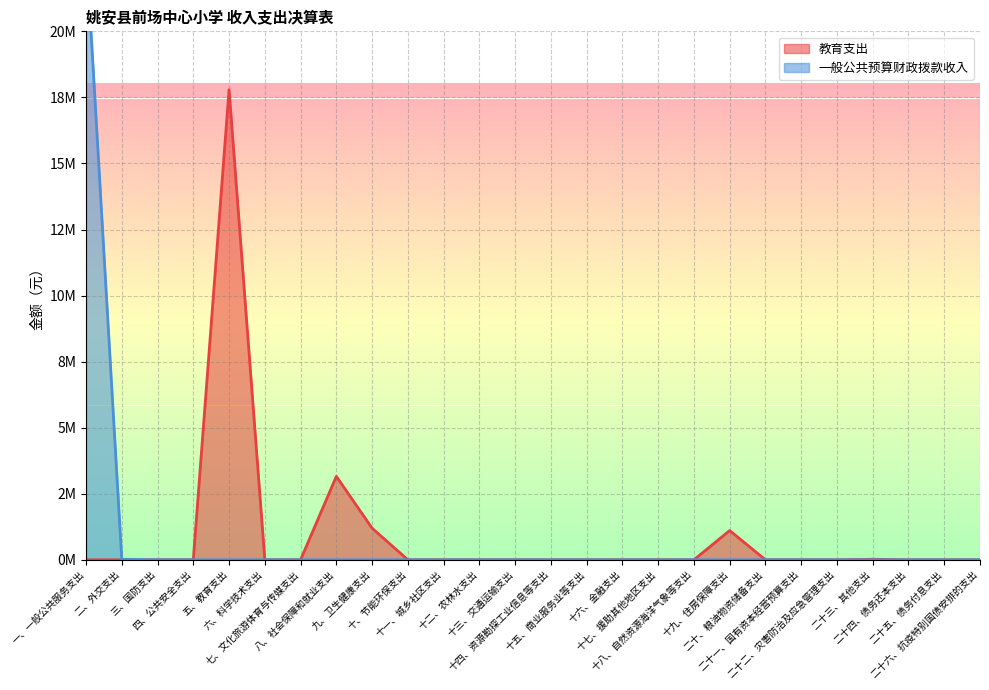

True or false: 教育支出 and 一般公共预算财政拨款收入 cross at least once.

False